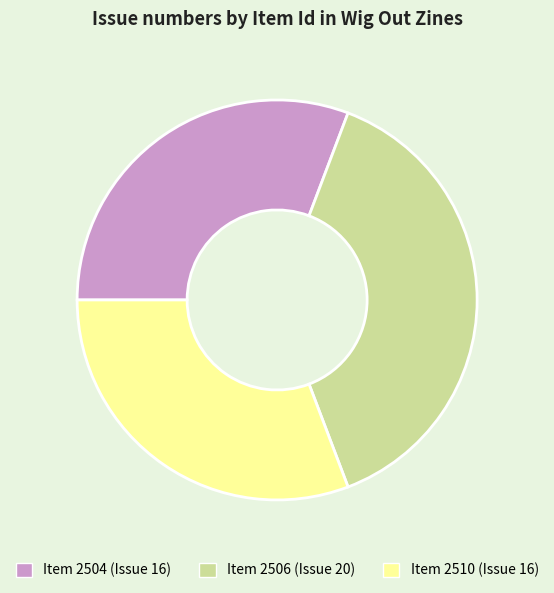

Is there a majority slice in this chart?

No